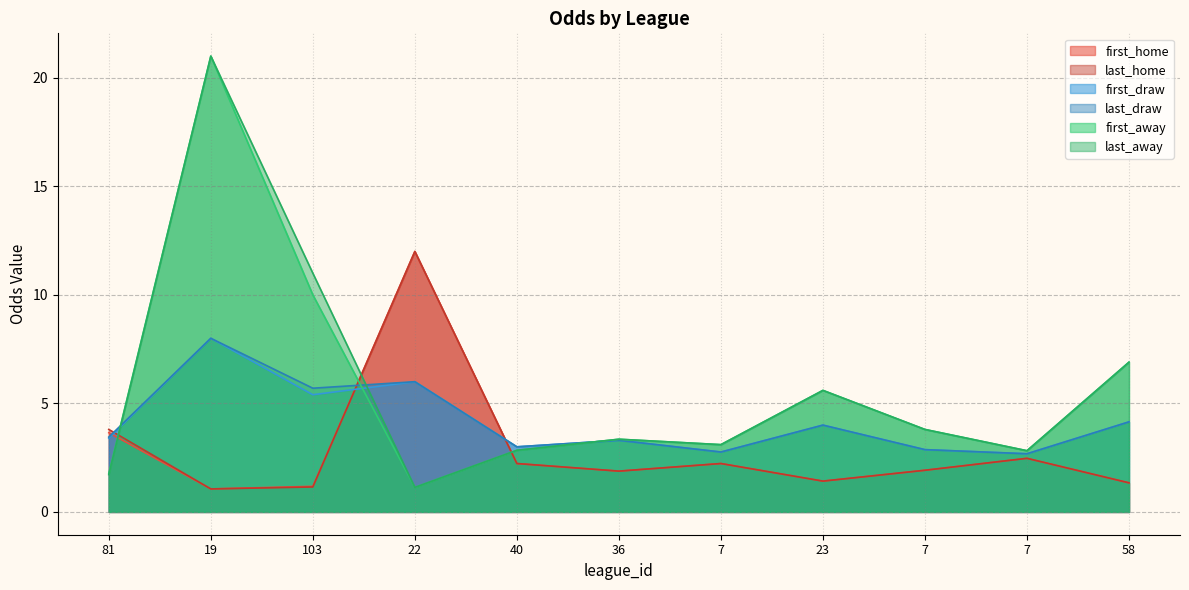

True or false: first_away and last_draw intersect in this chart.

True